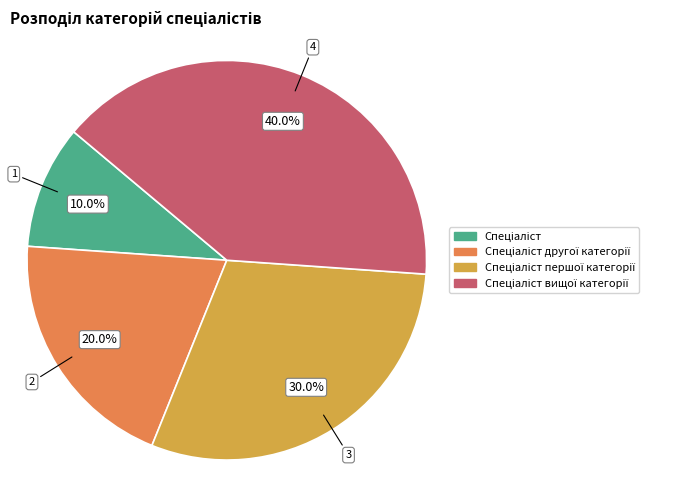

Does any single category account for the majority?

No